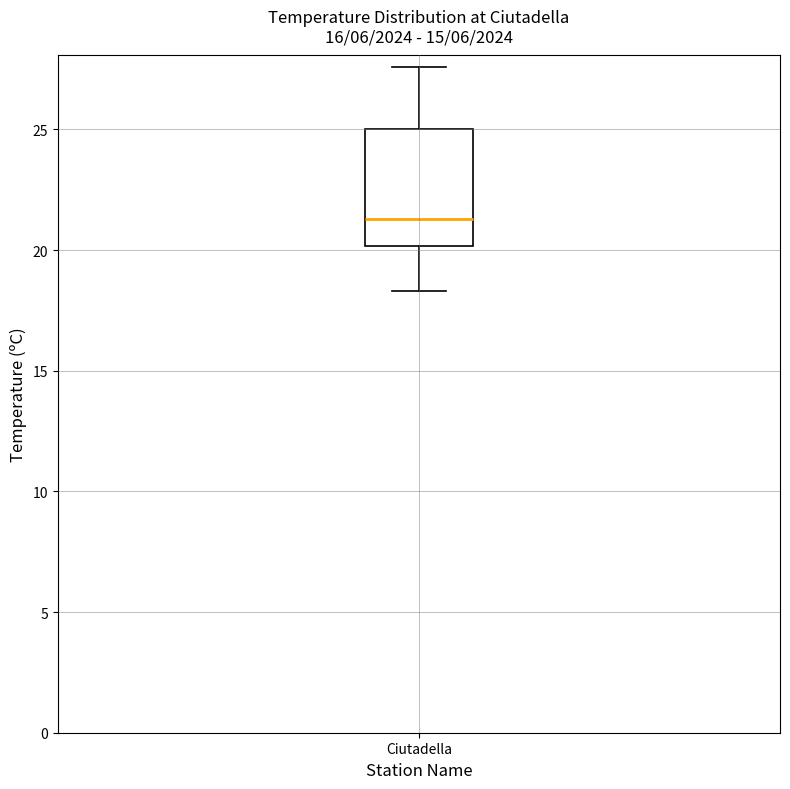

Transcribe this box plot: give where the median line is, the range the box spans, and where the two whiskers end, as read against the y-axis. The values are not printed on the chart, so give them approximately, as read against the axis.

median 21.5, box 20.0 to 25.0, whiskers 18.5 to 27.5